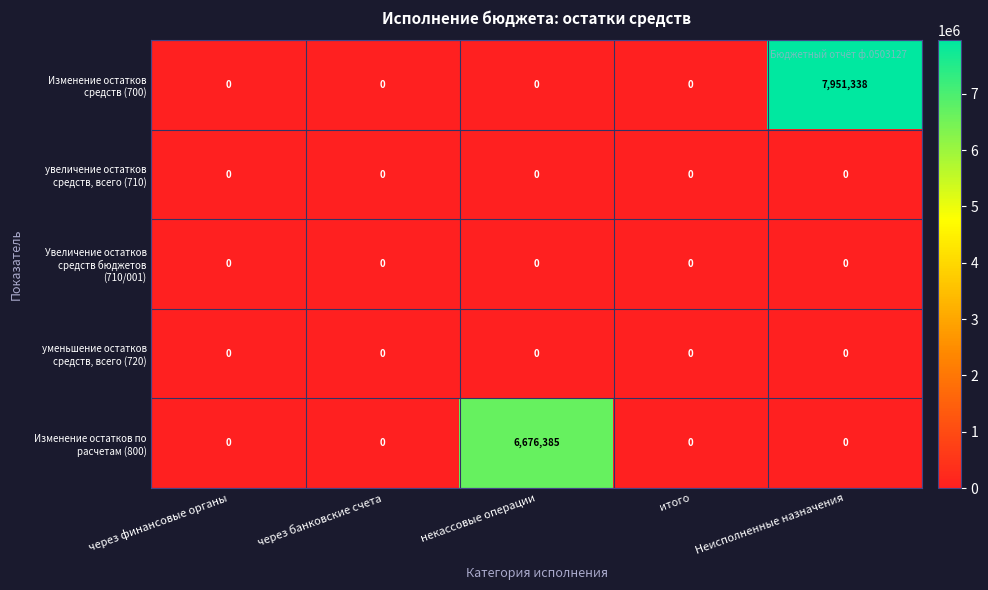

What is the greatest value displayed?

7951338